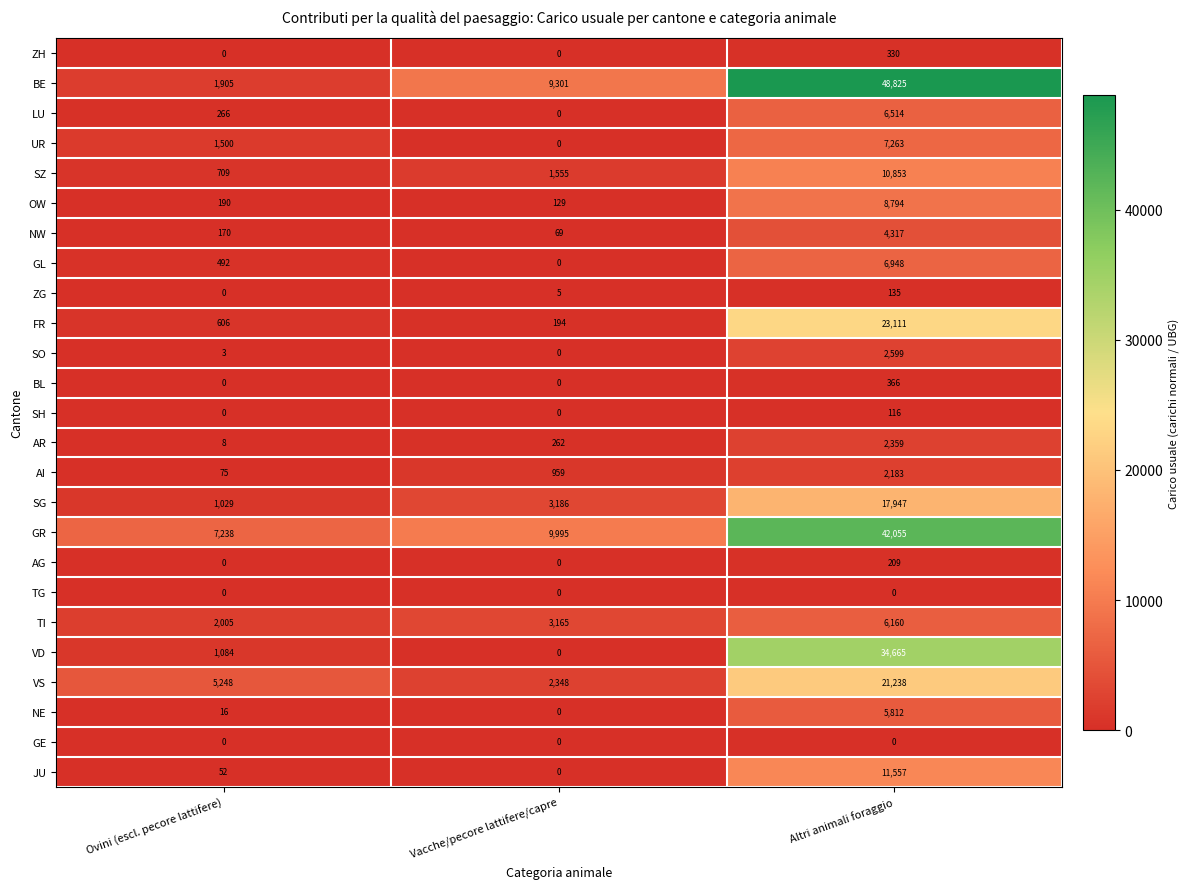

What is the difference between the highest and lowest values at Altri animali foraggio?

48825